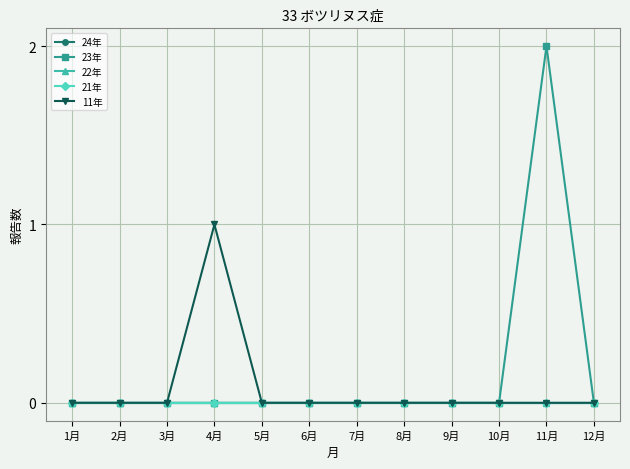

The 23年 series shows 0 at 1月. True or false?

True